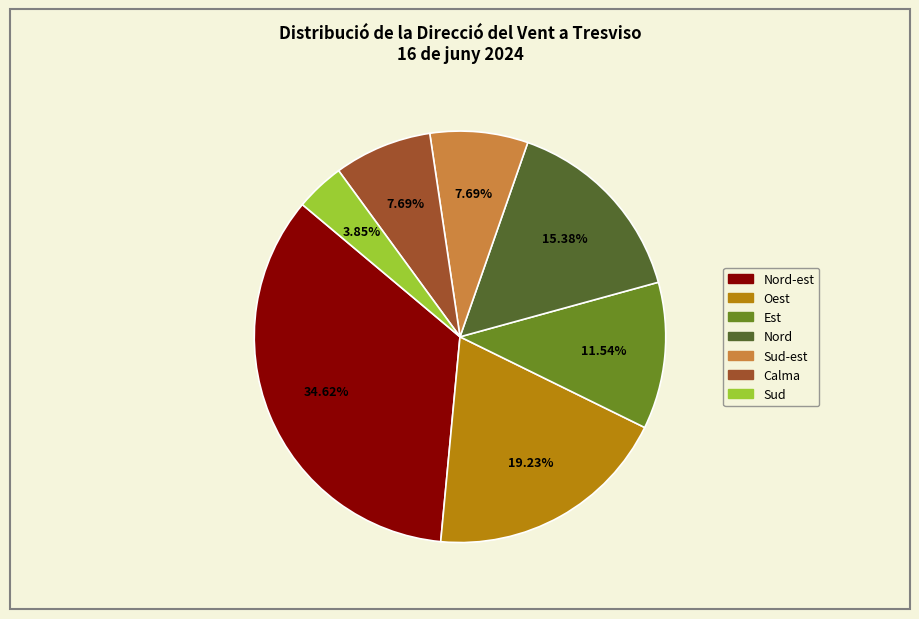

Does any single category account for the majority?

No